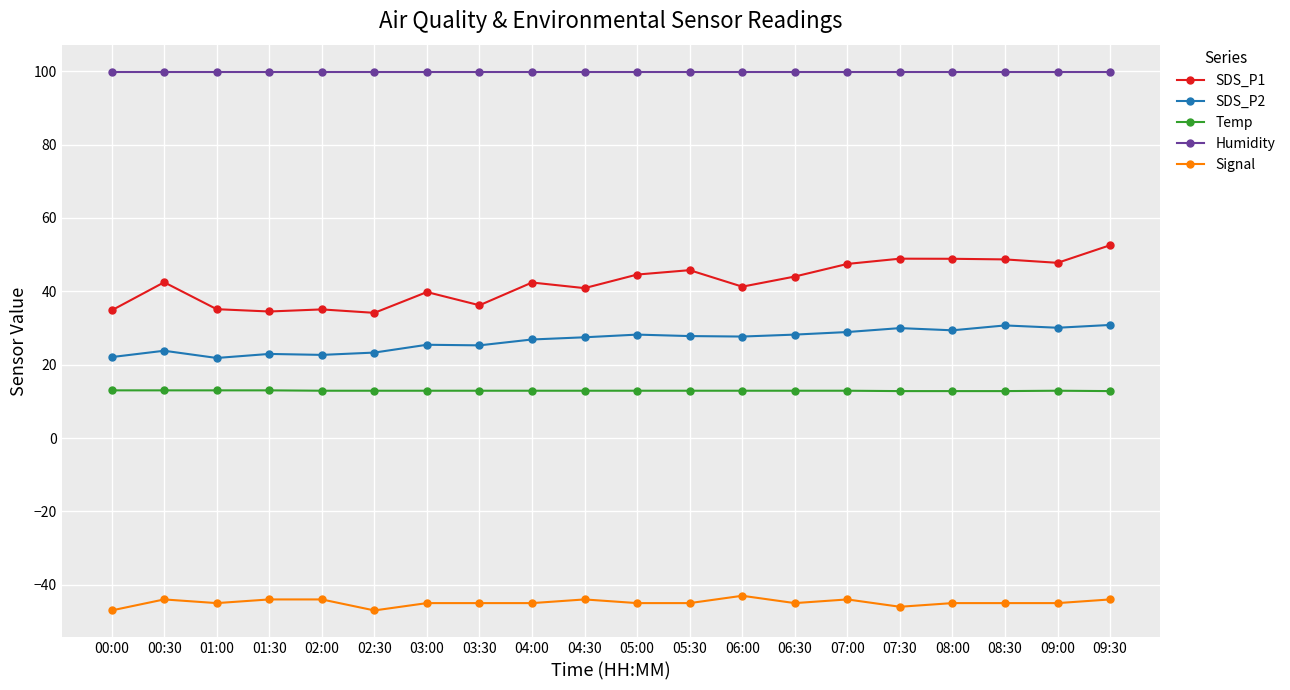

What position from the right is 03:30?

13